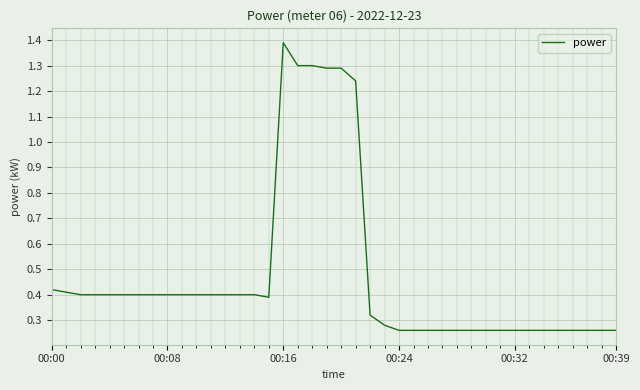

What is the average value?

0.5